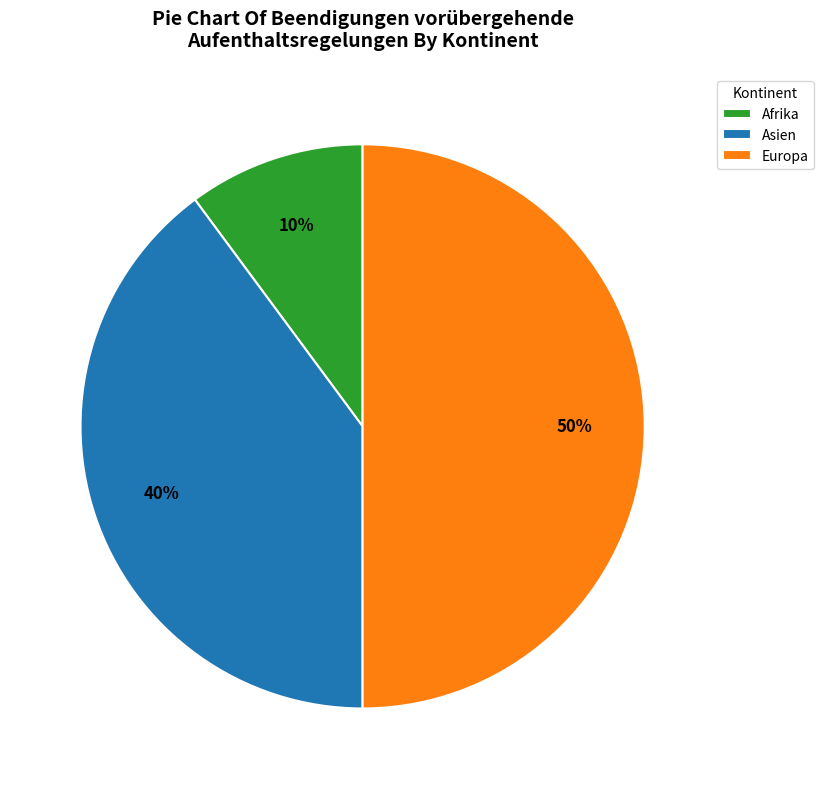

Does Asien account for over 50% of the chart?

No